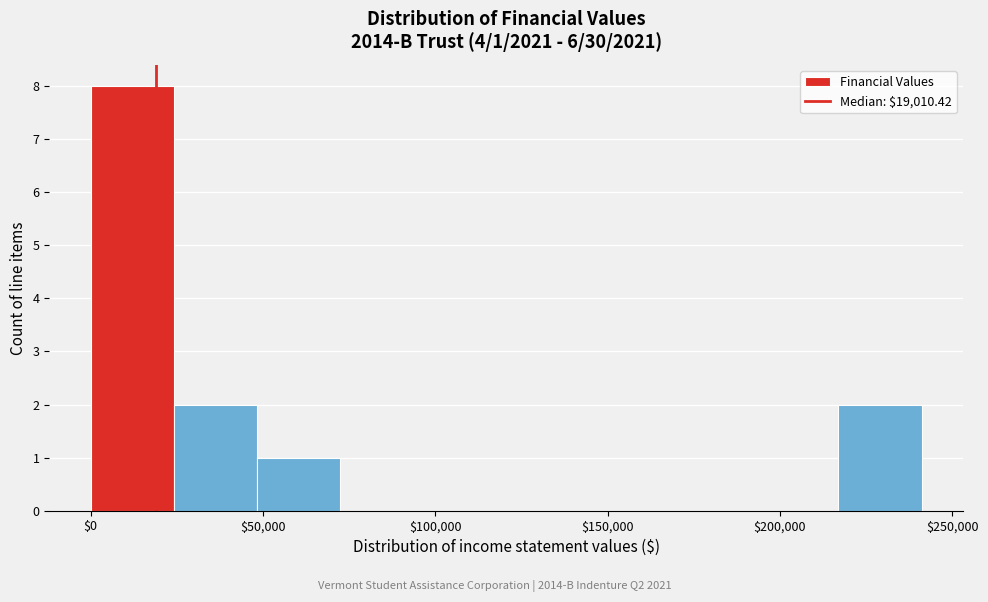

Which range on the x-axis has the tallest bar?

0 to 25000